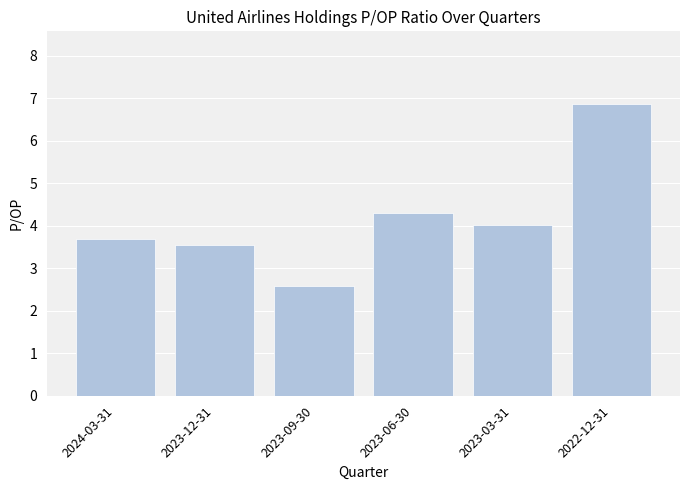

What is the change in value from 2024-03-31 to 2023-03-31?

+0.3